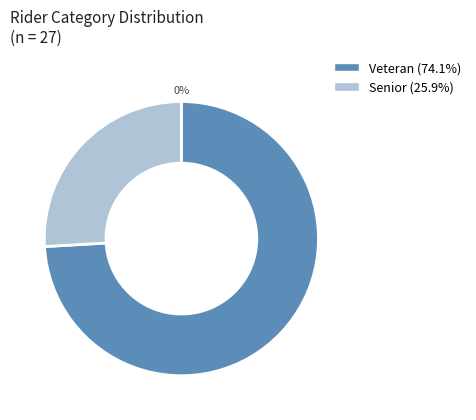

To the nearest percent, what percentage of the pie is Veteran?

74%